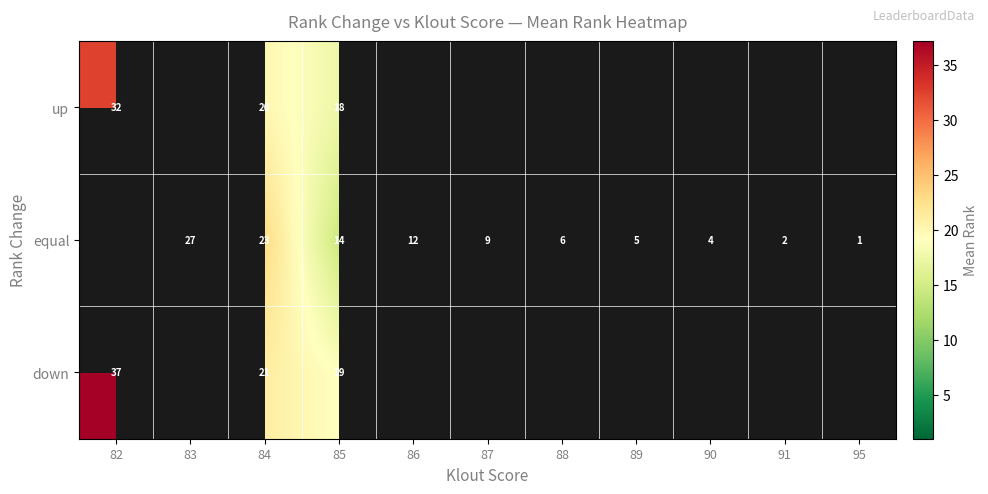

How many values in the equal series are below 9?

5